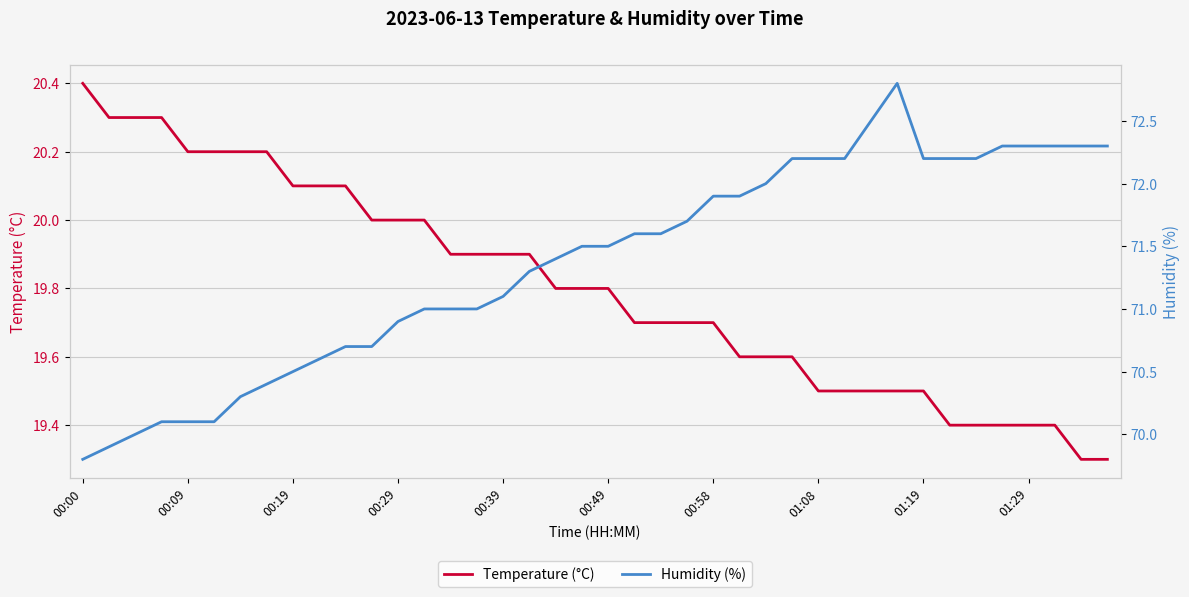

How many lines are shown in the chart?

2